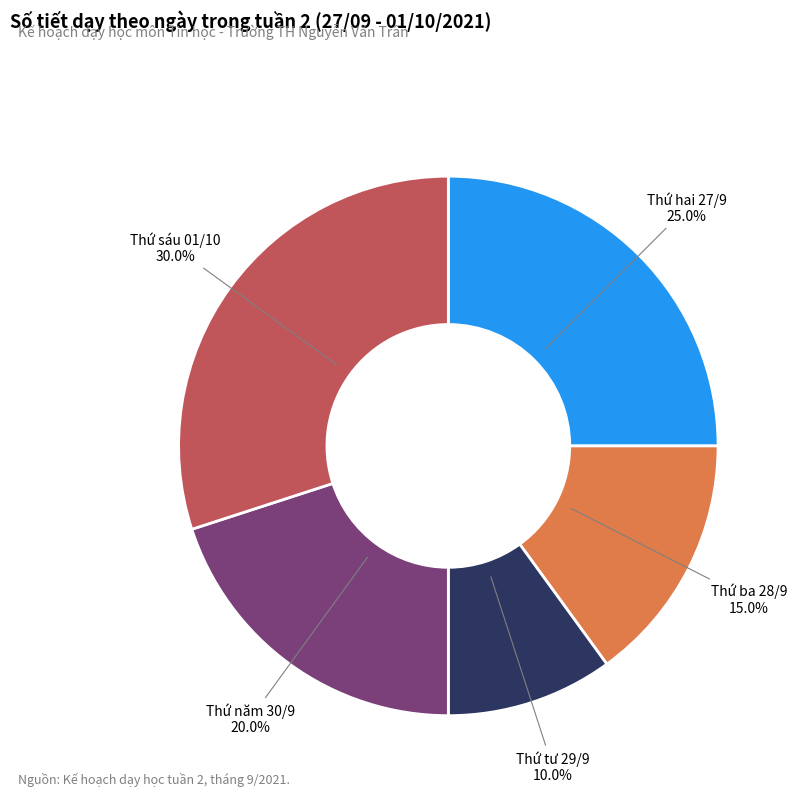

Is there any slice that represents more than half of the pie?

No